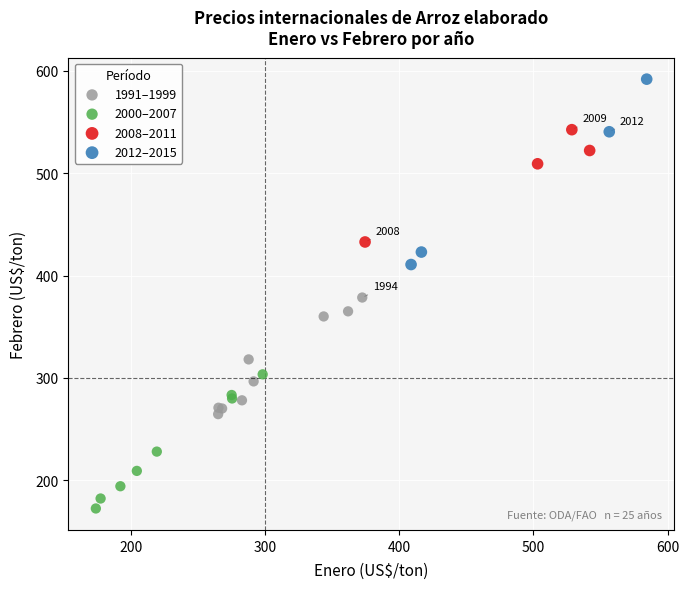

What are all the series names shown in the legend?

1991–1999, 2000–2007, 2008–2011, 2012–2015